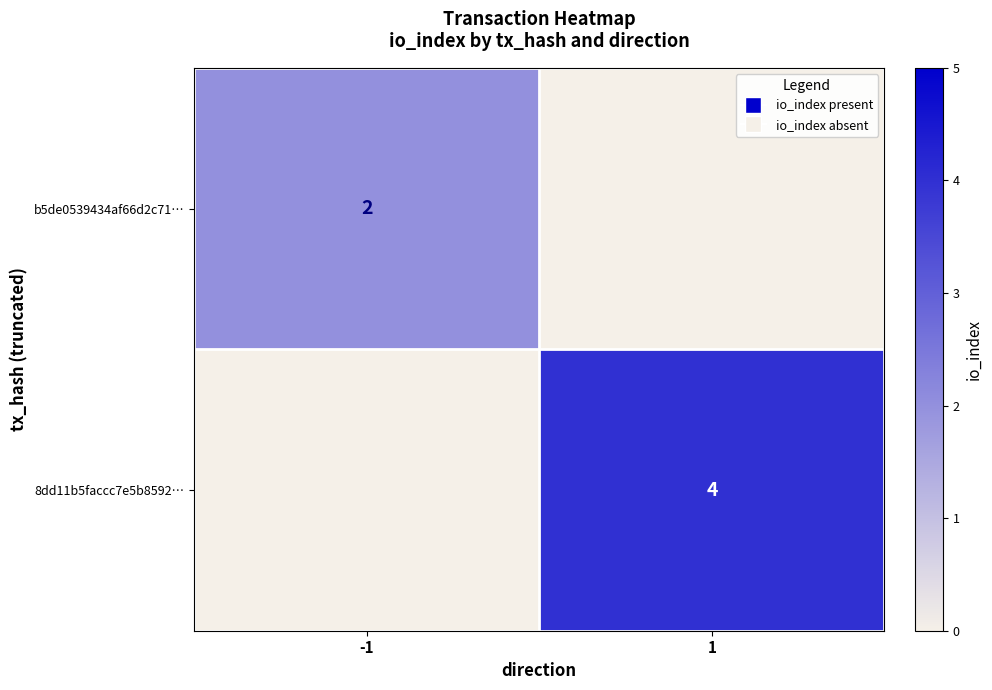

The b5de0539434af66d2c71… series shows 1 at -1. True or false?

False